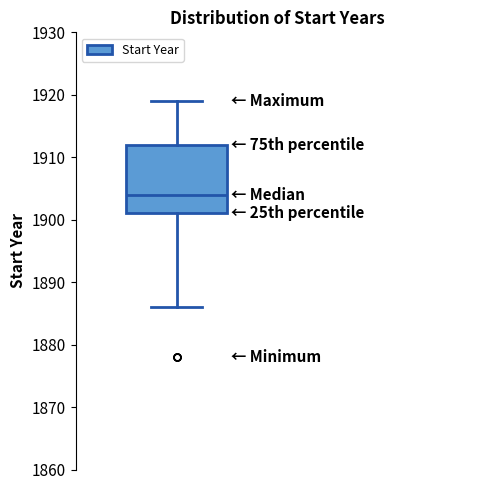

Transcribe this box plot: give where the median line is, the range the box spans, and where the two whiskers end, as read against the y-axis. The values are not printed on the chart, so give them approximately, as read against the axis.

median 1904, box 1901 to 1912, whiskers 1886 to 1919